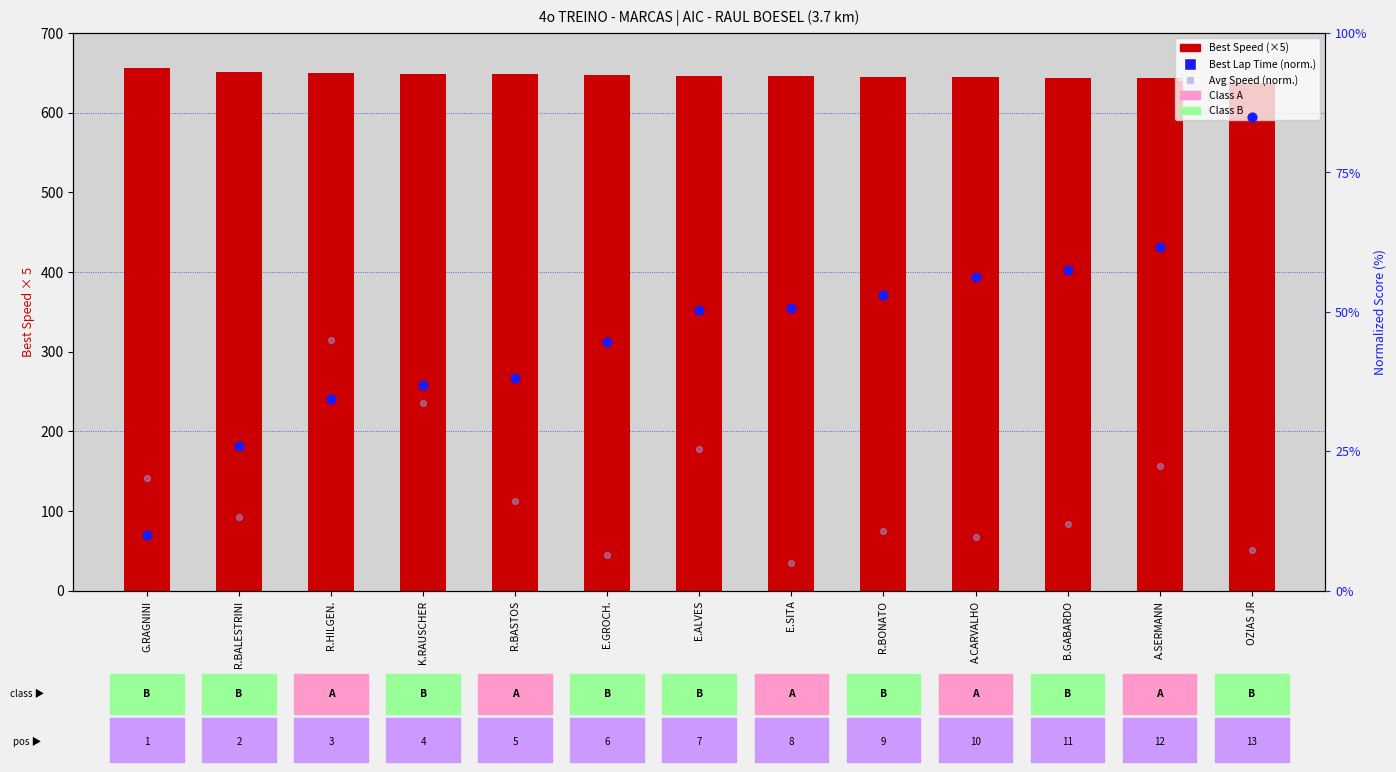

Which series contains the highest Y value?

Best Speed (×5)